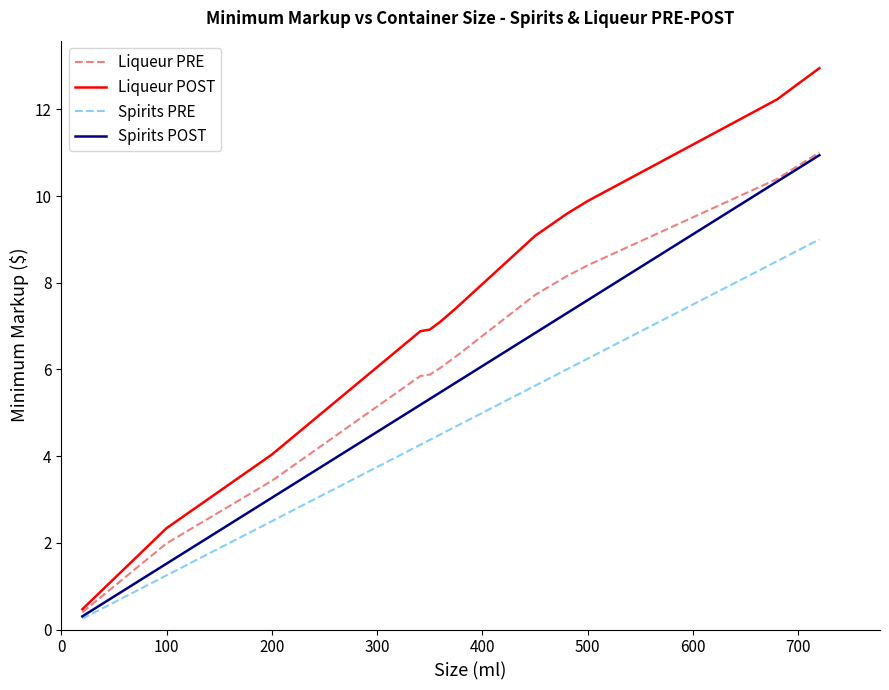

Which series has the widest spread of values?

Liqueur POST